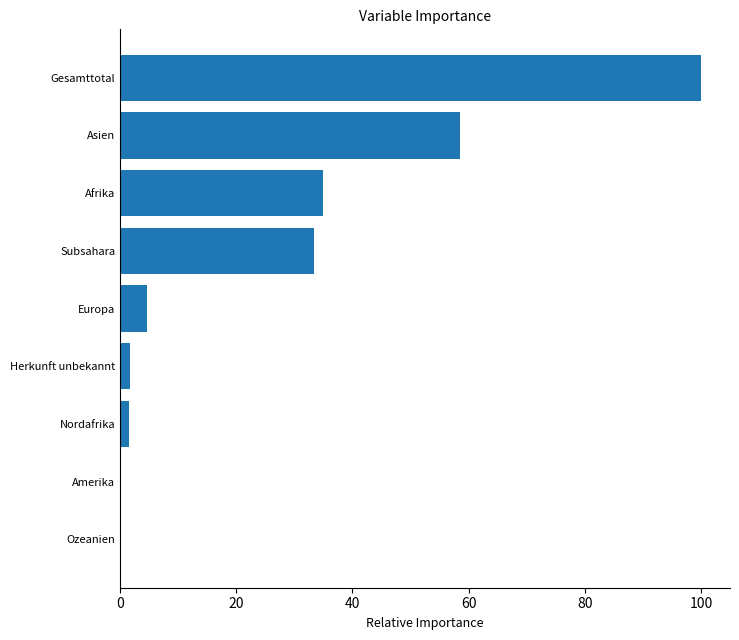

What is the sum of all values?

234.9